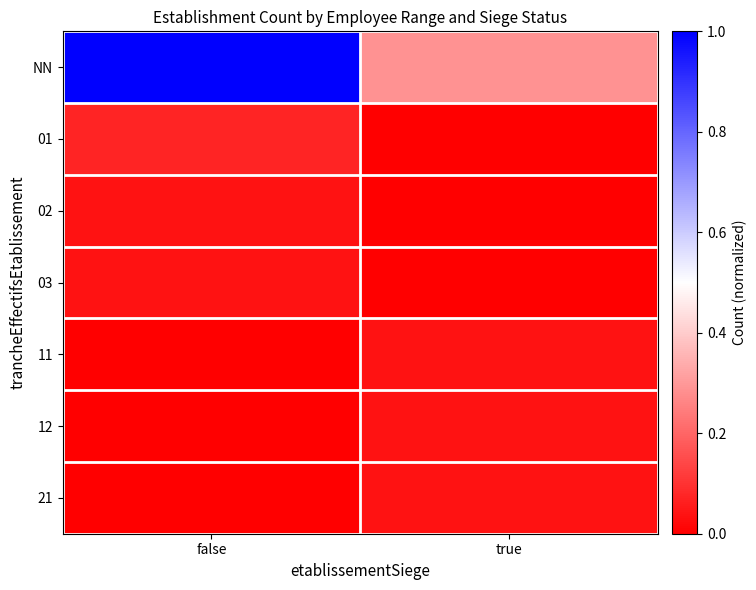

Between false and true, which is larger?

false